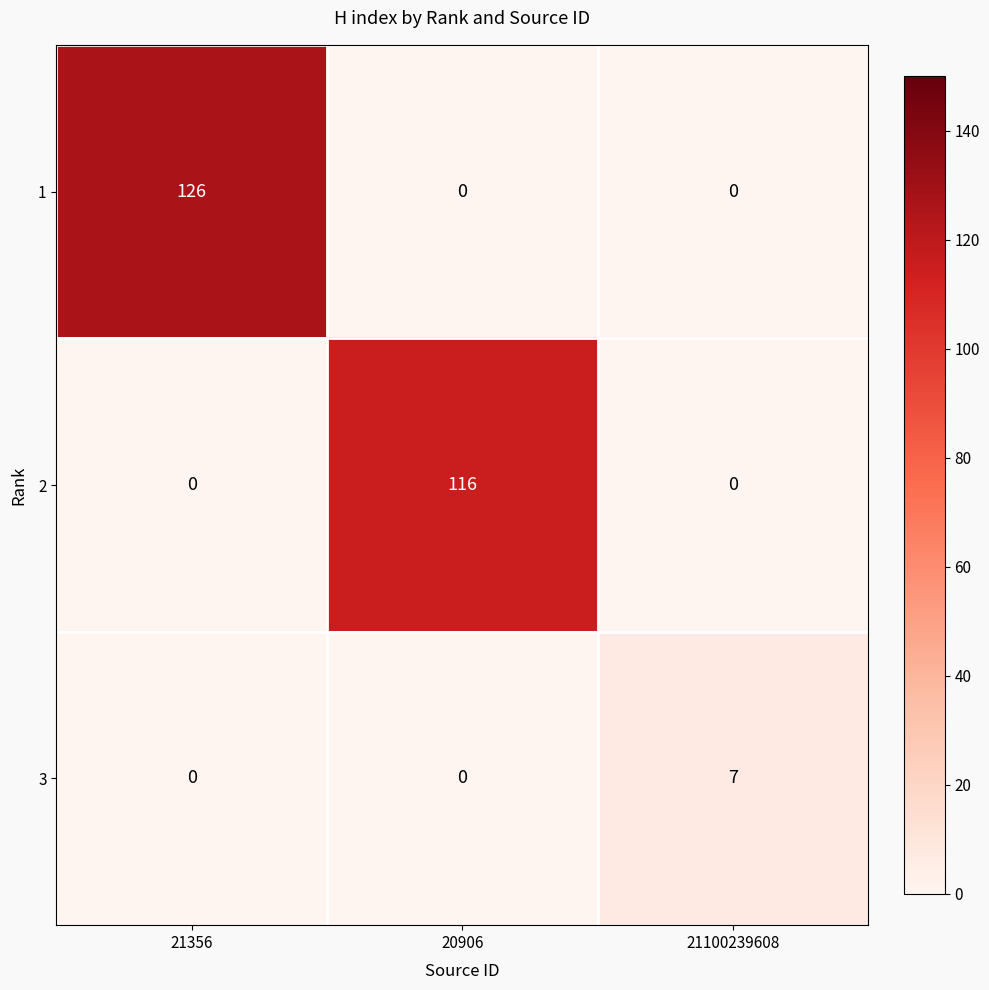

What is the highest value of the 3 series?

7